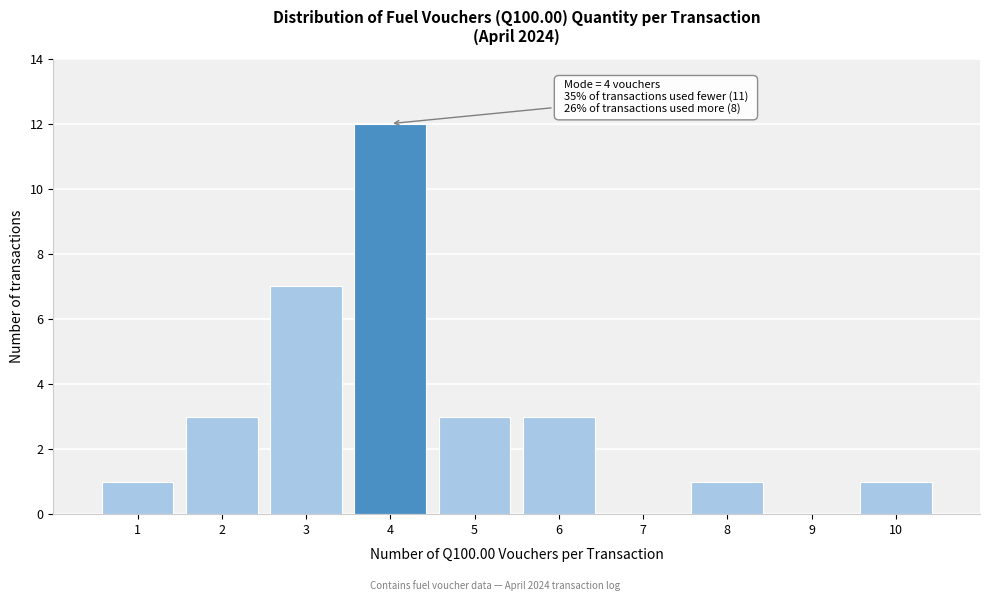

Reading left to right, extract all data points from this chart.

1=1	2=3	3=7	4=12	5=3	6=3	7=0	8=1	9=0	10=1